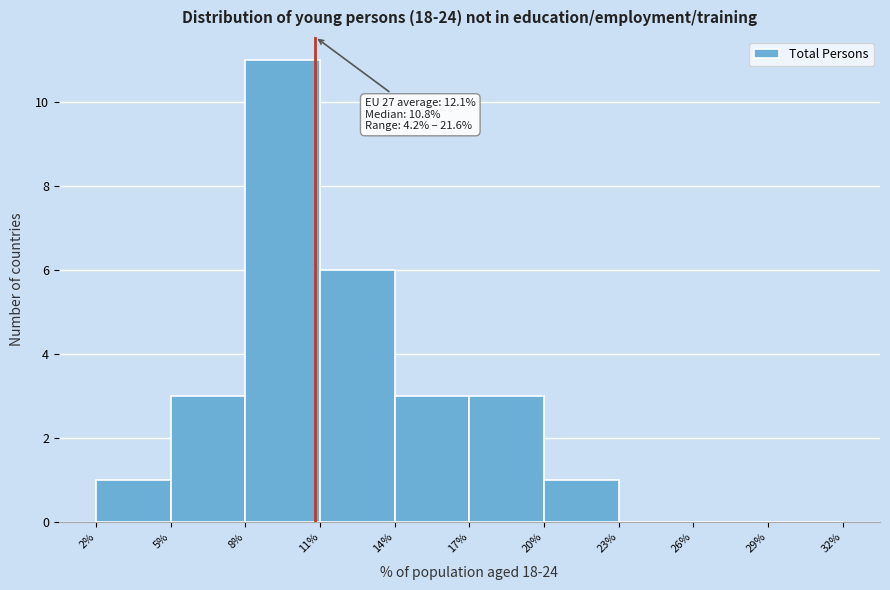

Over which range of the x-axis is the bar tallest?

8% to 11%